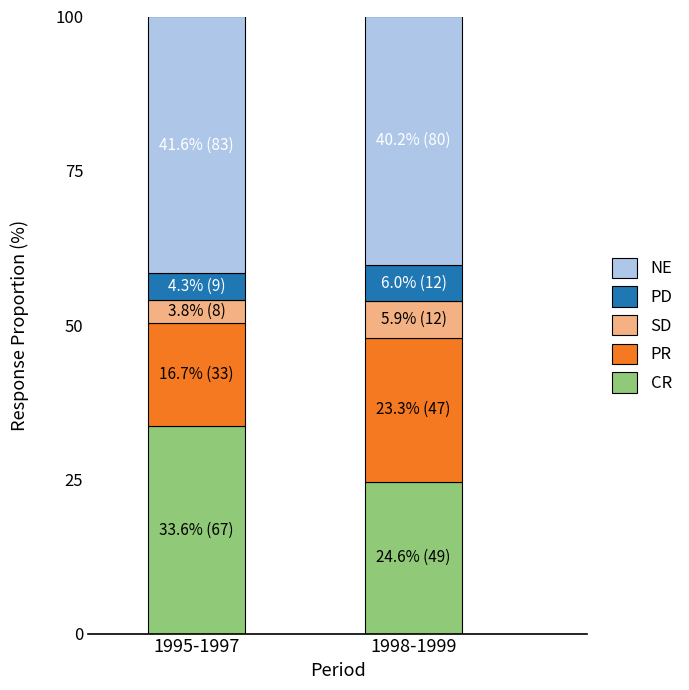

Reading right to left, what are the values for CR?

1998-1999=24.6	1995-1997=33.6